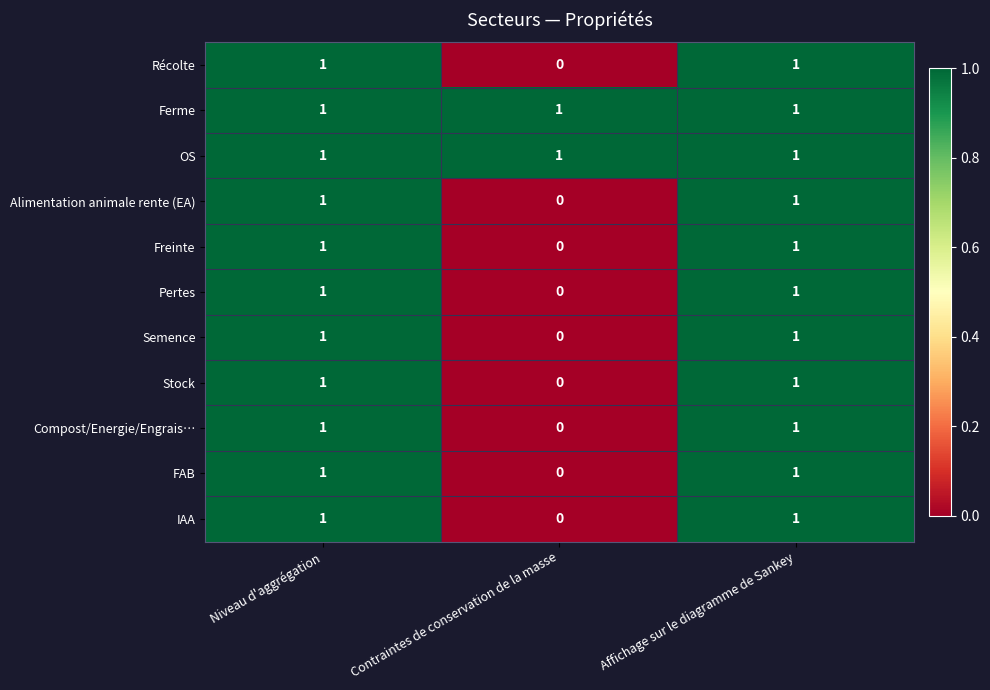

The FAB series shows 0 at Affichage sur le diagramme de Sankey. True or false?

False